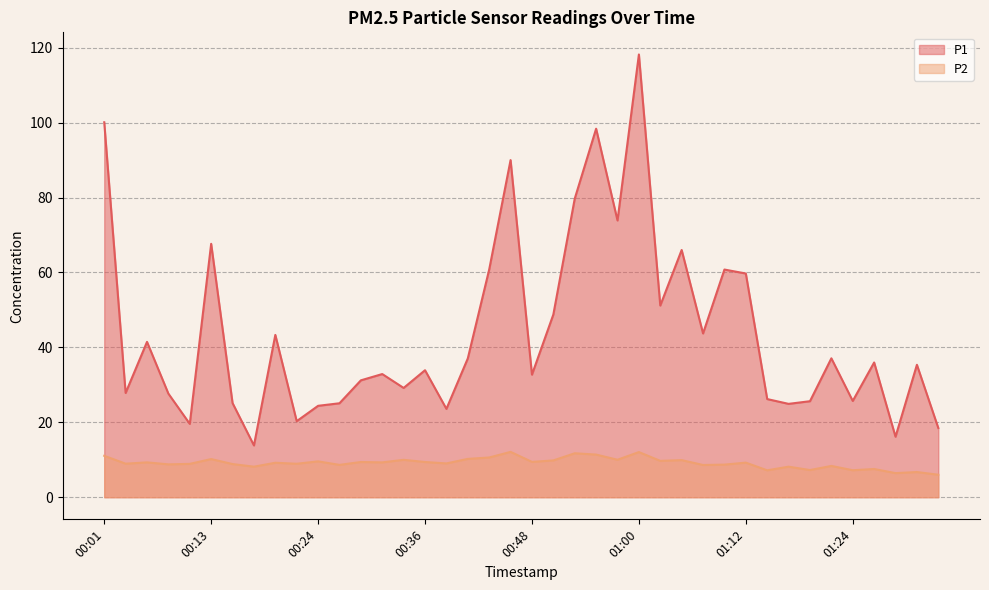

True or false: P1 and P2 cross at least once.

False